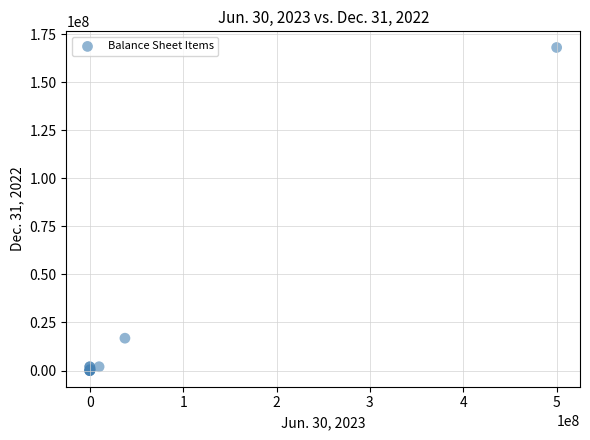

What Y value in the scatter plot is closest to 84000000?

16832955.0